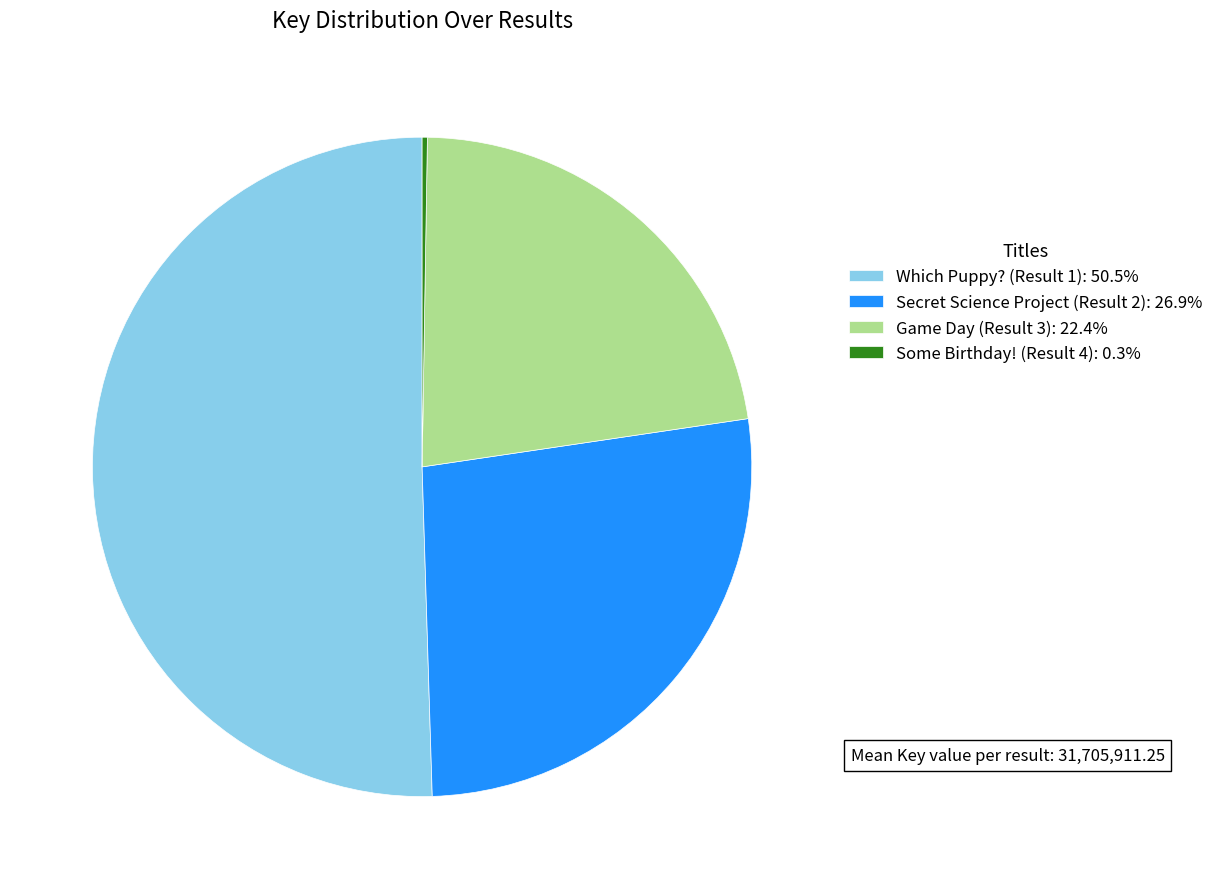

Combined, do Secret Science Project (Result 2) and Which Puppy? (Result 1) account for over 50%?

Yes